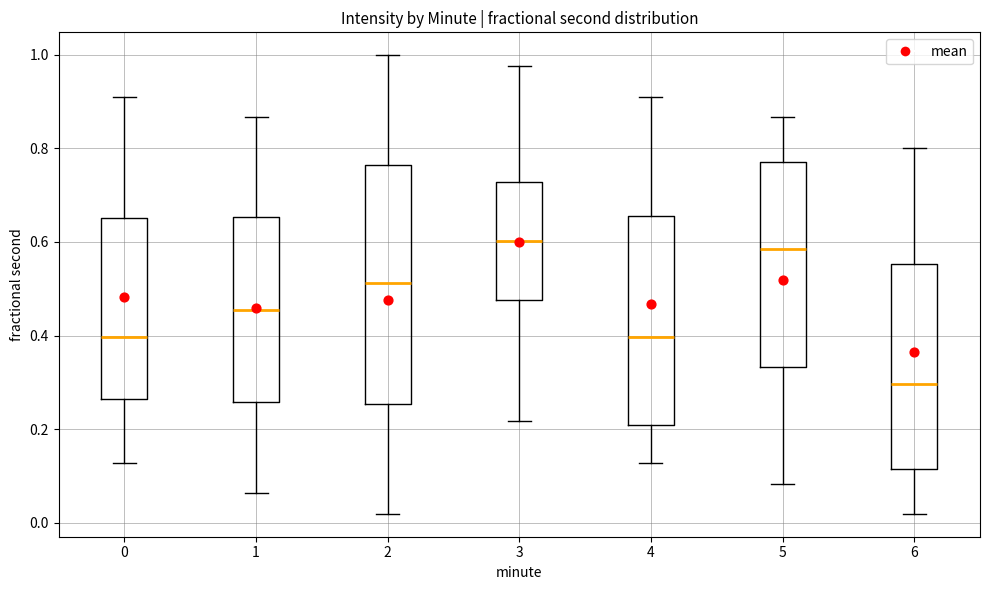

Which box is the tallest, from its lower edge to its upper edge?

2